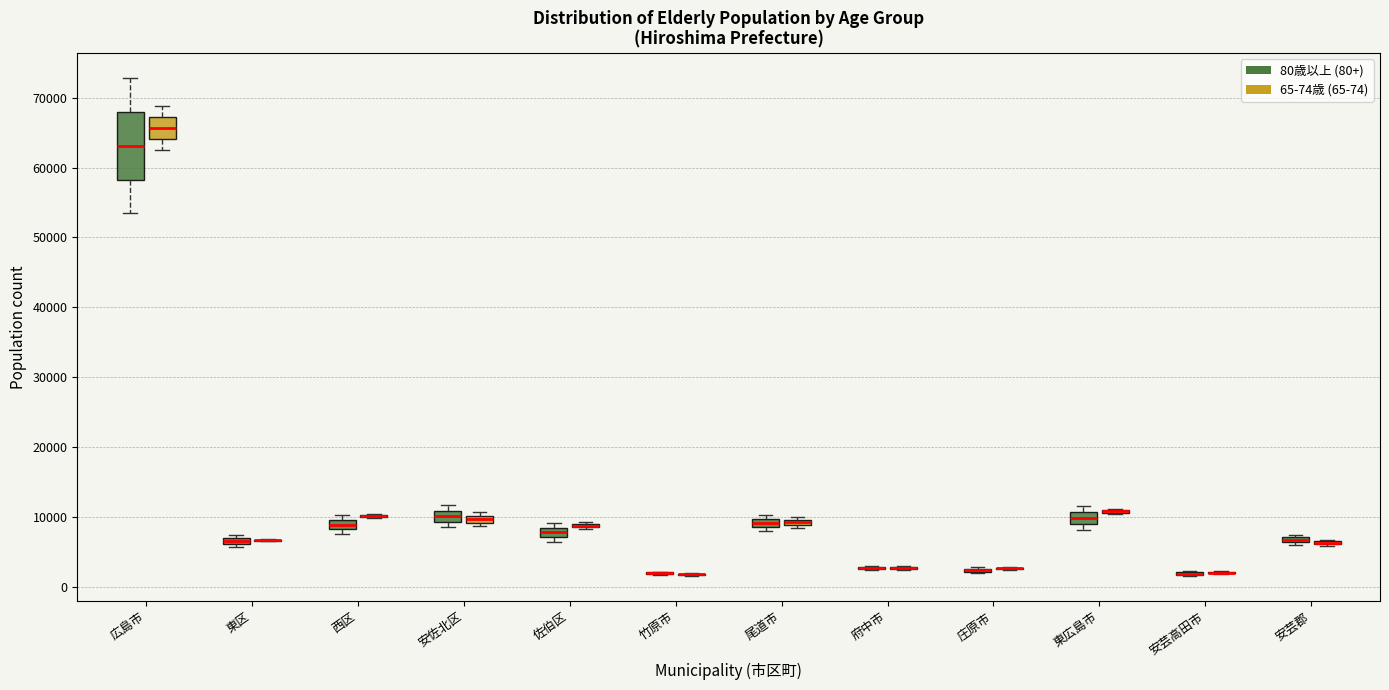

Comparing the boxes themselves (not the whiskers), which one is the tallest?

広島市 (80歳以上 (80+))